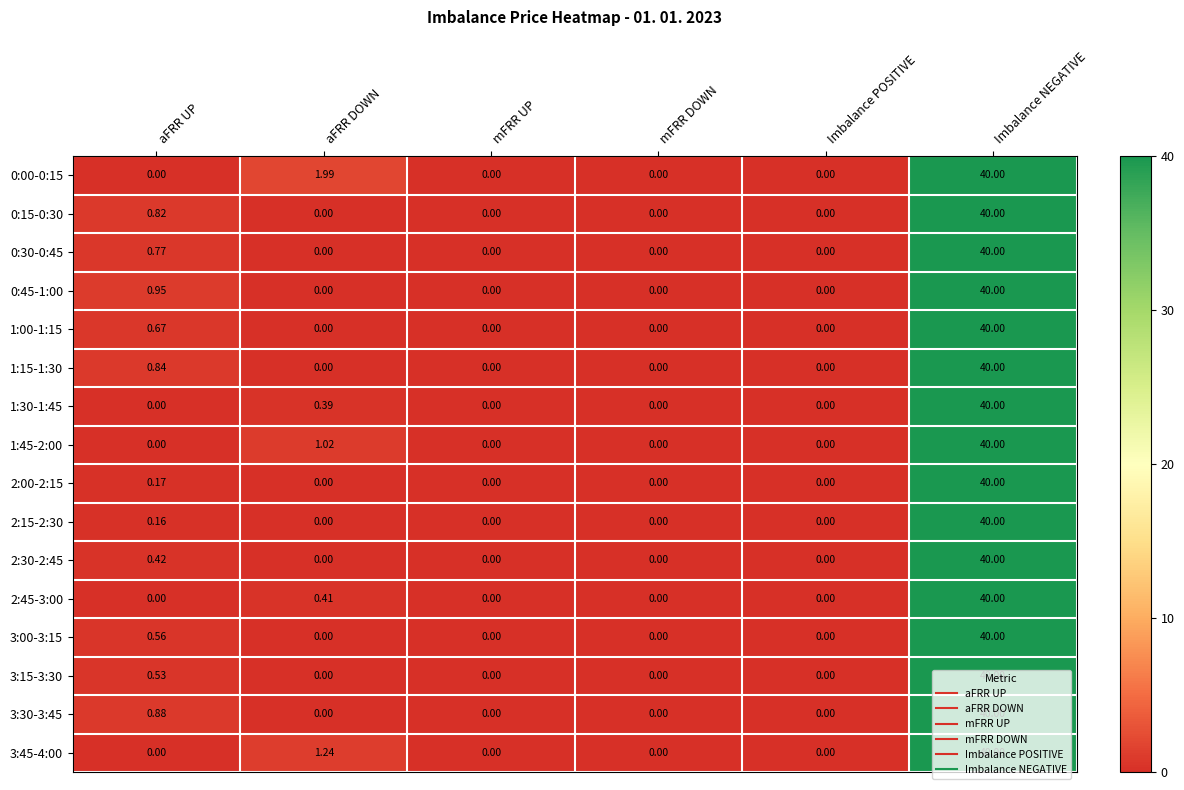

Is the value of 1:45-2:00 at mFRR DOWN greater than the value of 3:15-3:30 at aFRR UP?

No